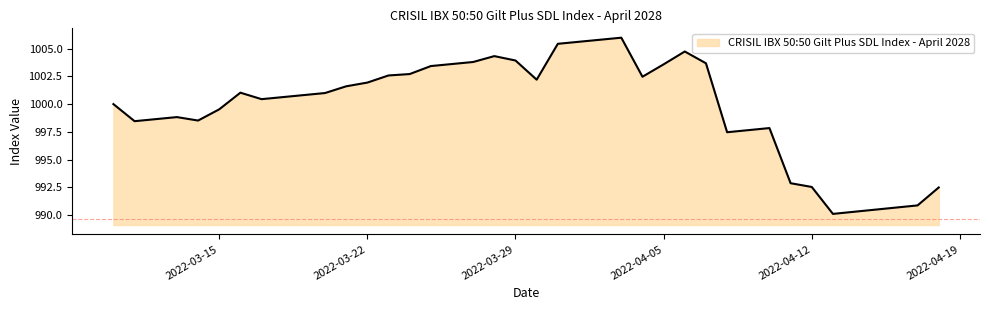

What is the maximum value shown in the chart?

1006.0